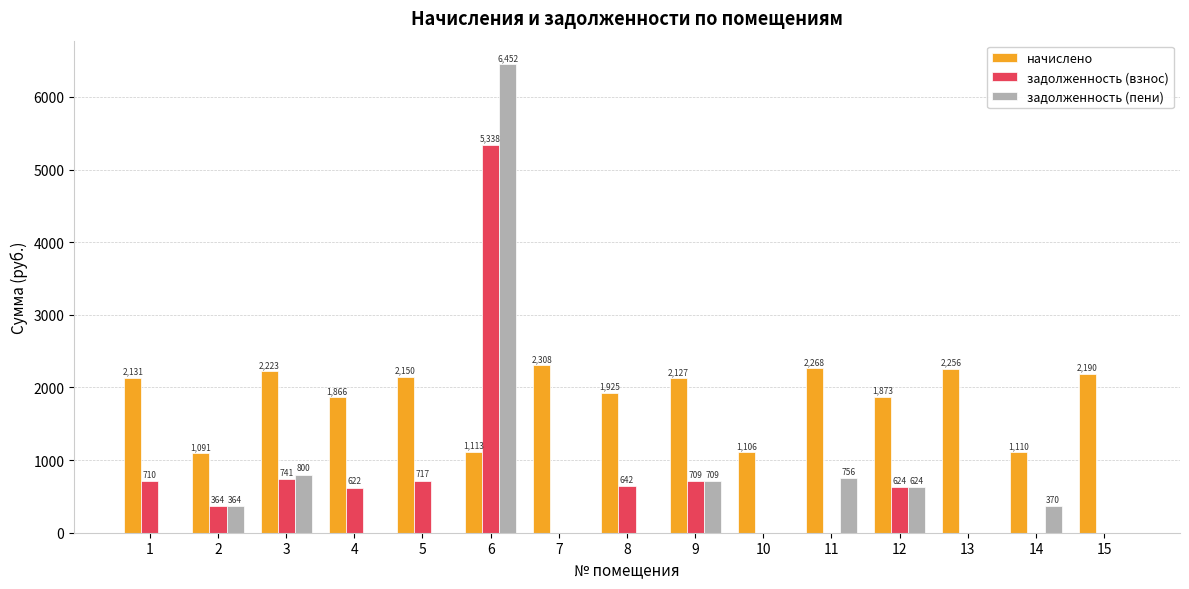

How many series are shown in this chart?

3